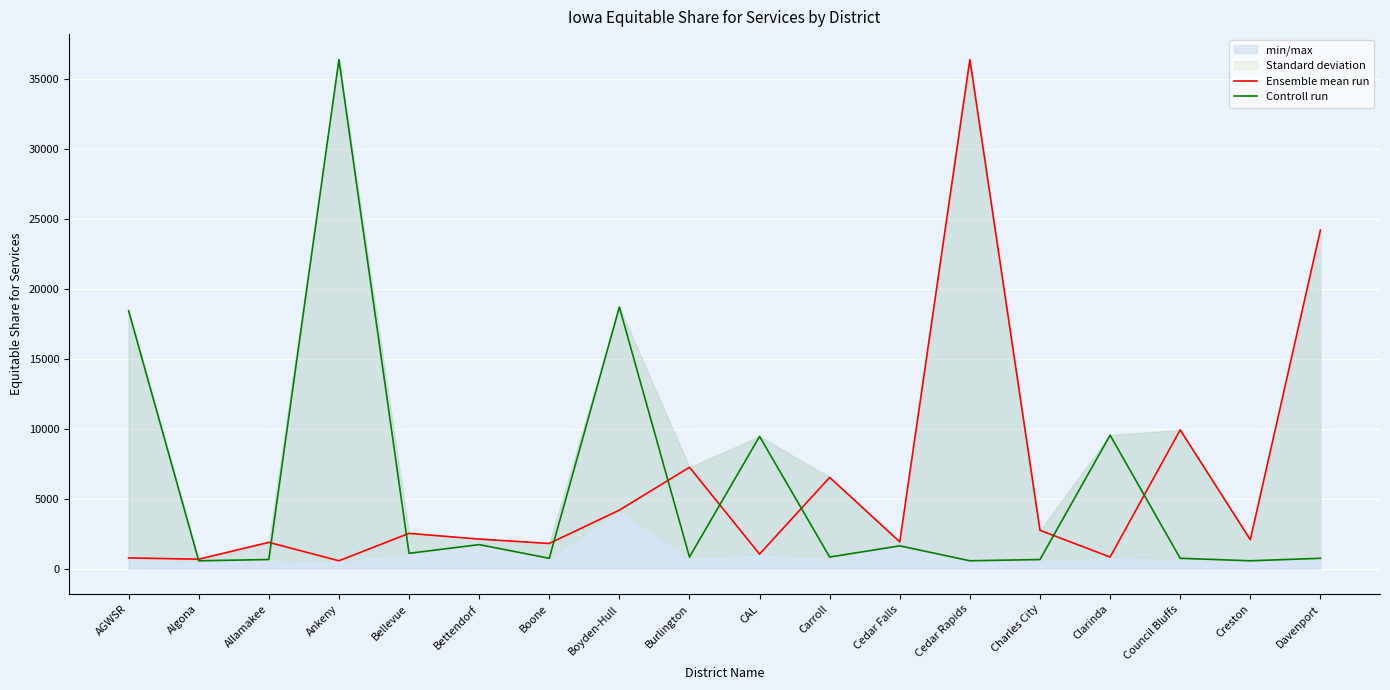

Which has a higher value, Clarinda or Burlington?

Burlington